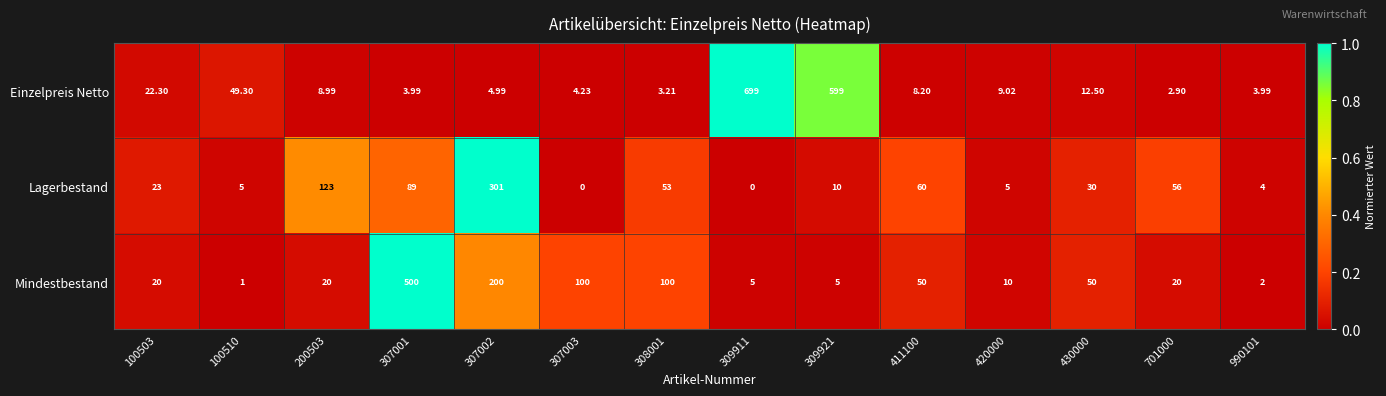

Which series has the largest total across all categories?

Einzelpreis Netto